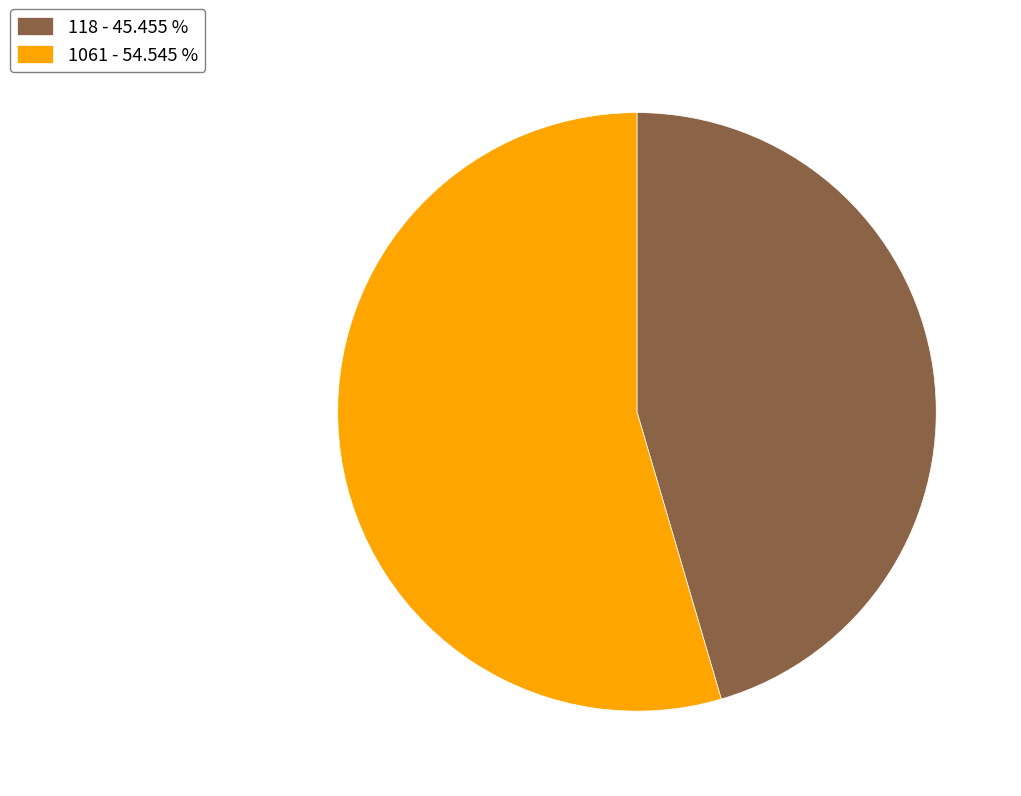

Is there any slice that represents more than half of the pie?

Yes